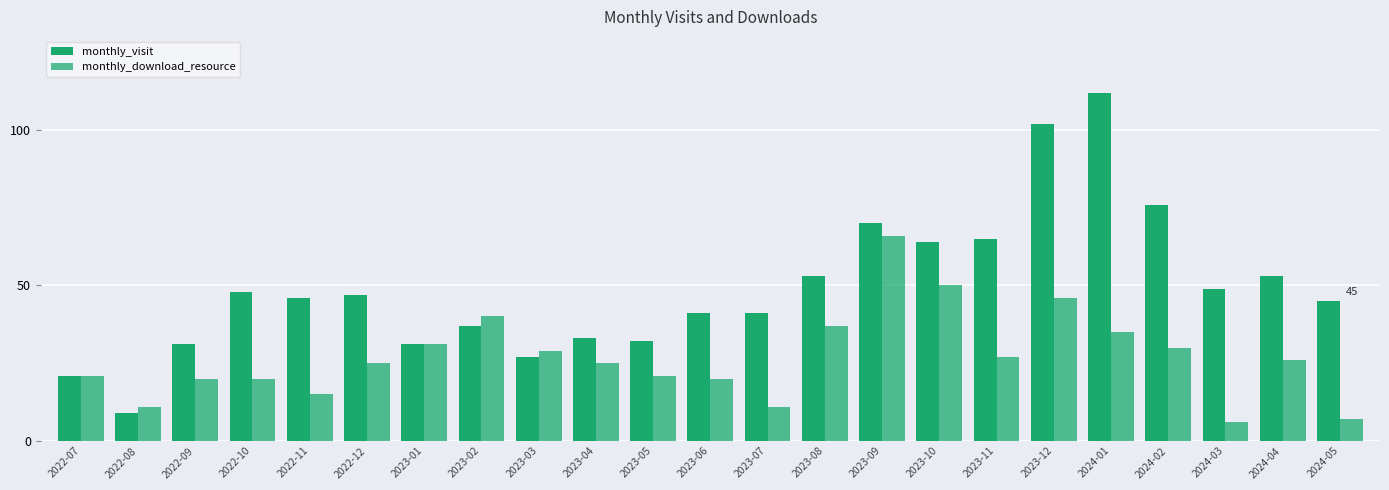

How many bars are there in total?

46